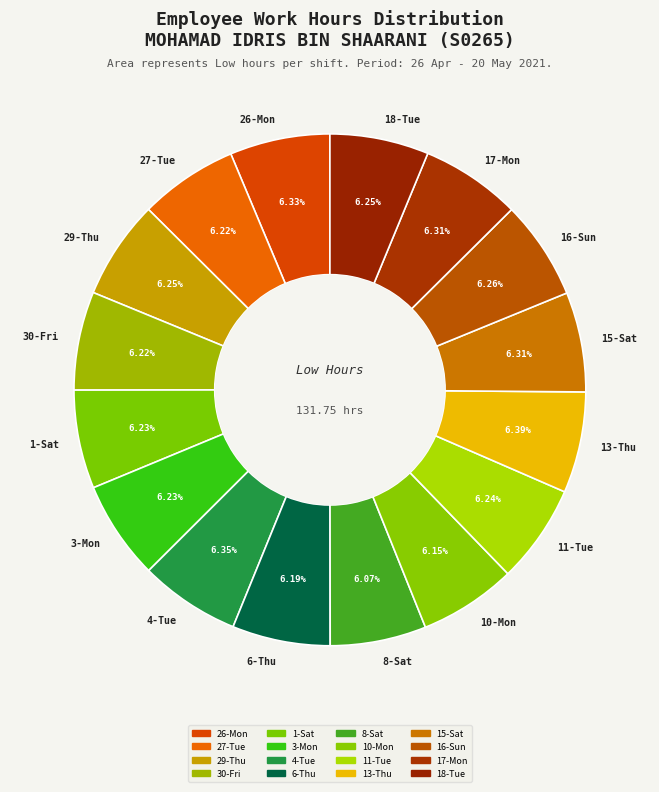

Is there any slice that represents more than half of the pie?

No